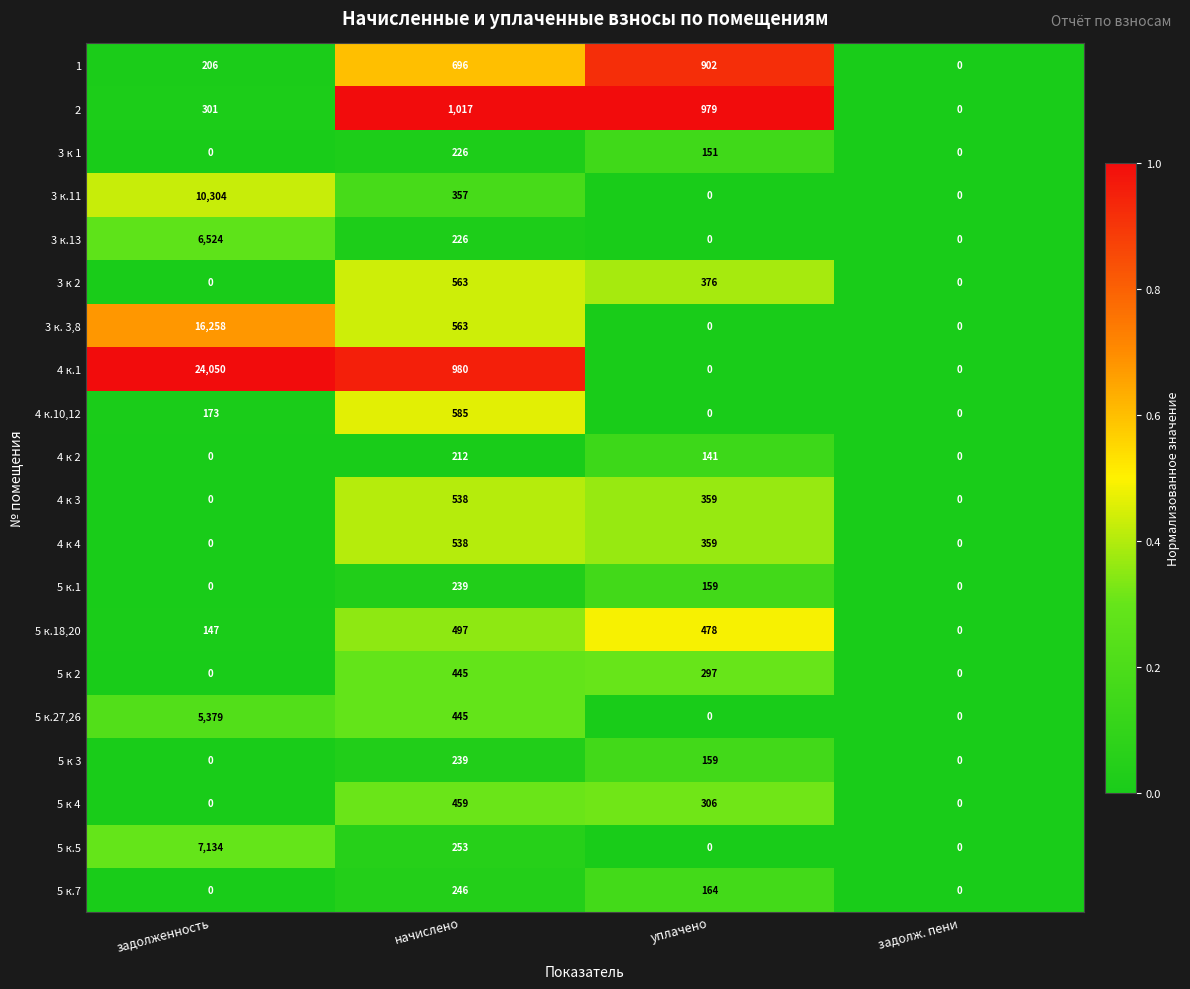

What is the total value across all series at начислено?

9324